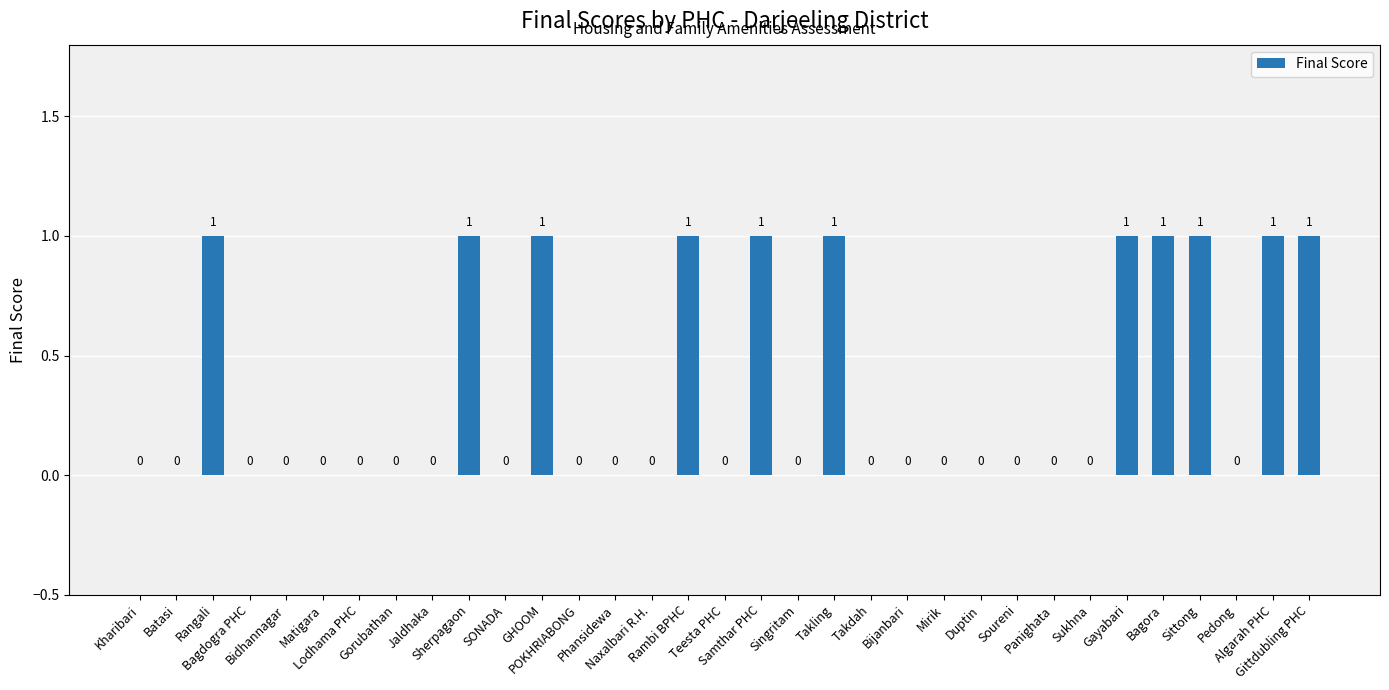

What is the change in value from Sherpagaon to Teesta PHC?

-1